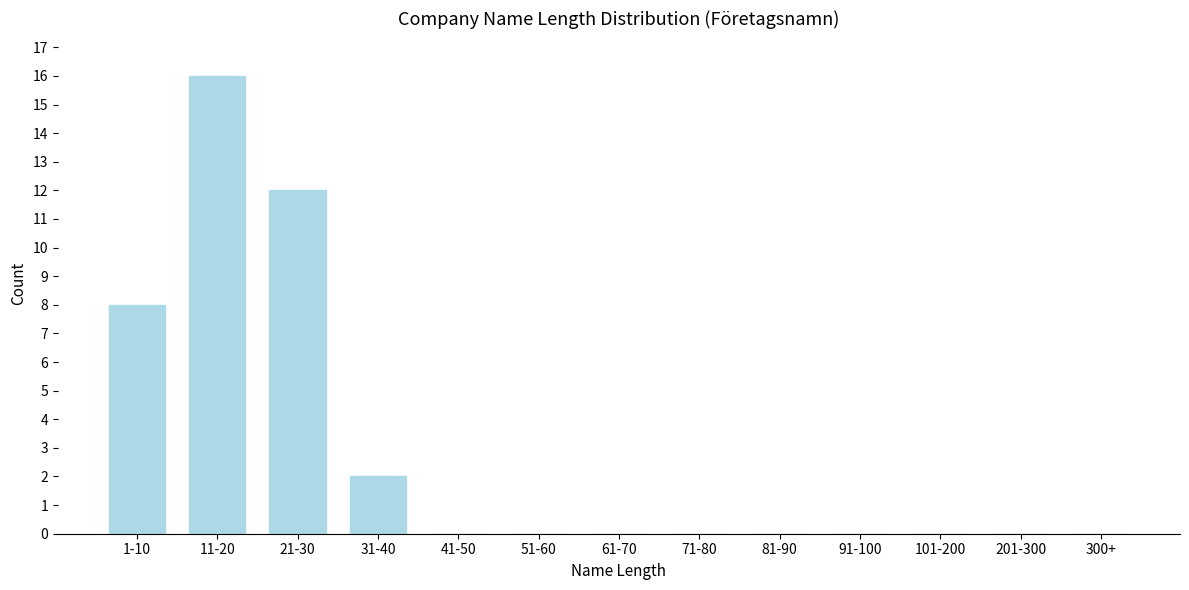

Reading right to left, extract all data points from this chart.

300+=0	201-300=0	101-200=0	91-100=0	81-90=0	71-80=0	61-70=0	51-60=0	41-50=0	31-40=2	21-30=12	11-20=16	1-10=8